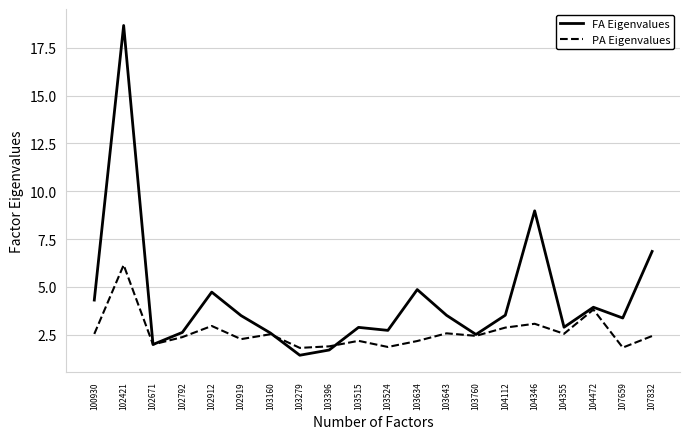

Is the value of FA Eigenvalues at 107659 greater than the value of PA Eigenvalues at 103279?

Yes